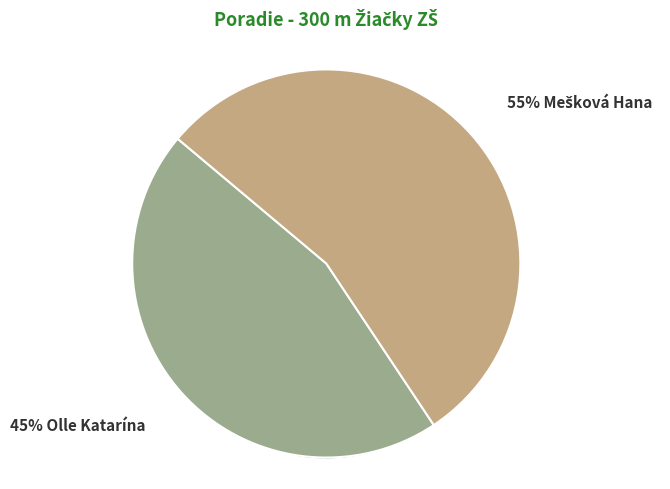

To the nearest percent, what portion does Olle Katarína represent?

45%